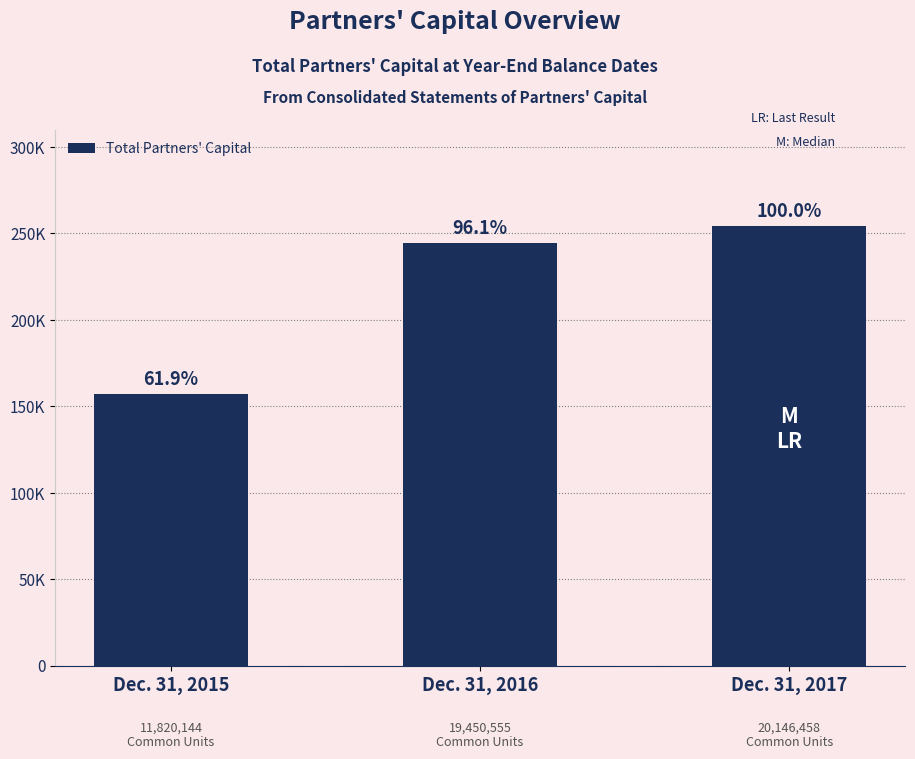

Are the bars horizontal?

No